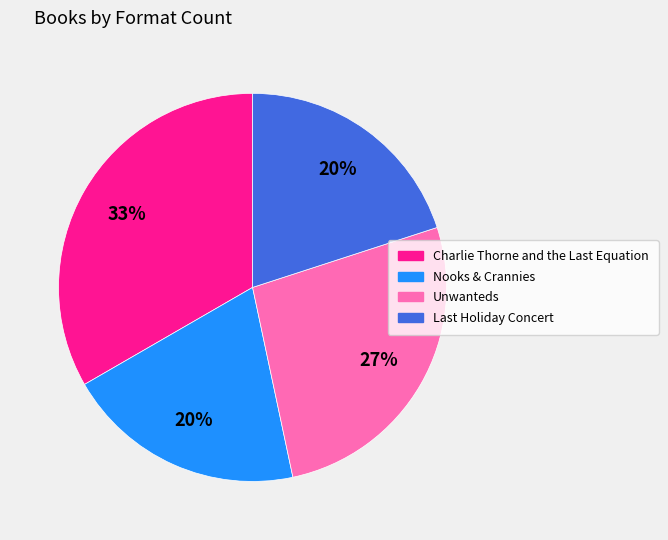

What is the largest slice in the pie chart?

Charlie Thorne and the Last Equation